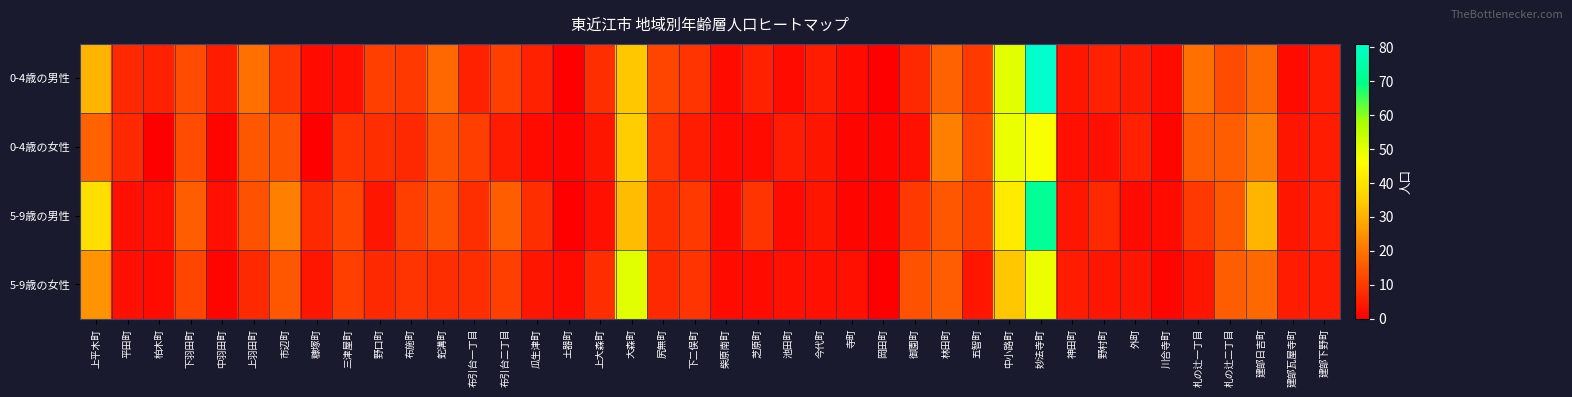

How many series are shown in this chart?

4